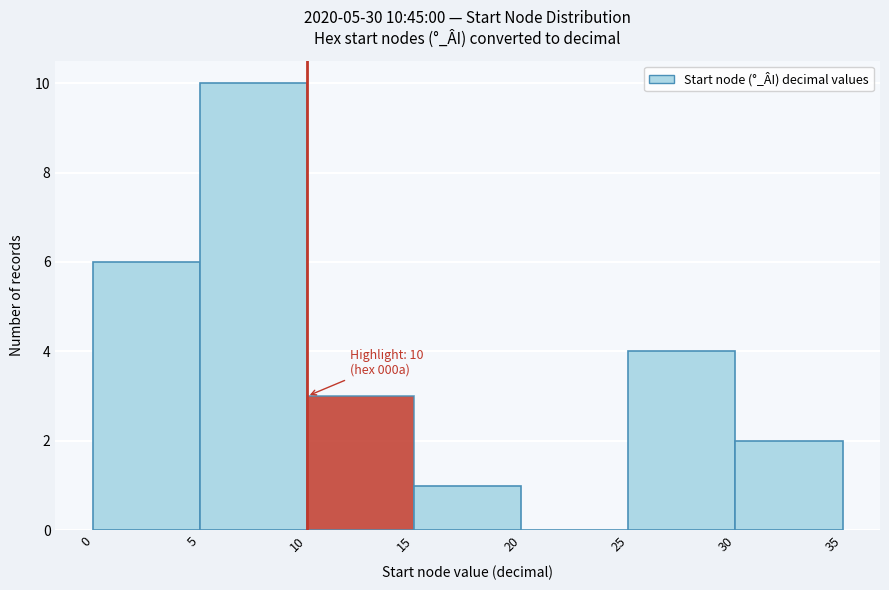

Which range on the x-axis has the tallest bar?

5 to 10